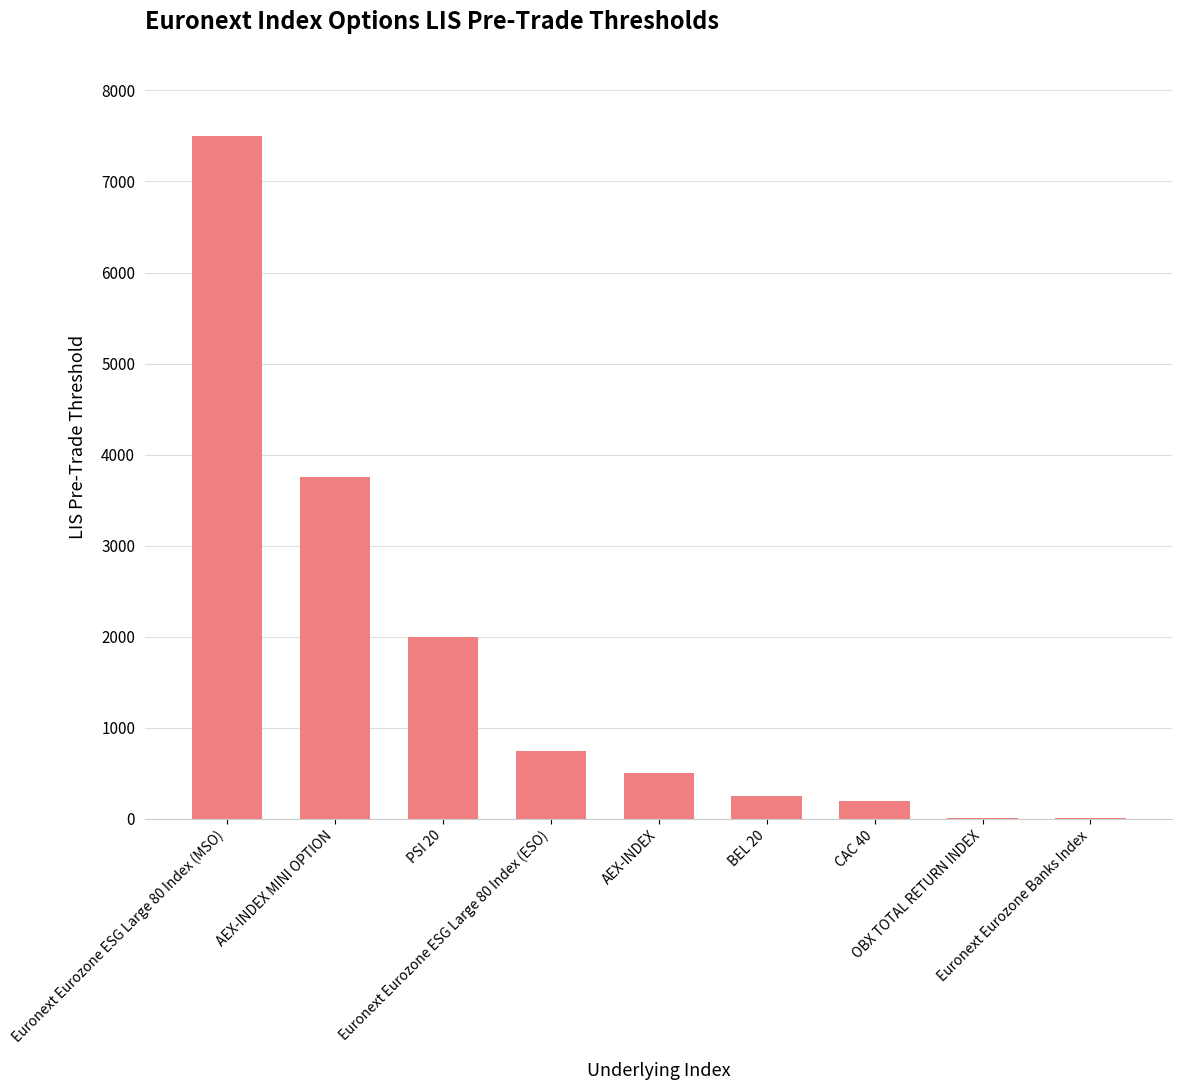

What is the maximum value shown in the chart?

7500